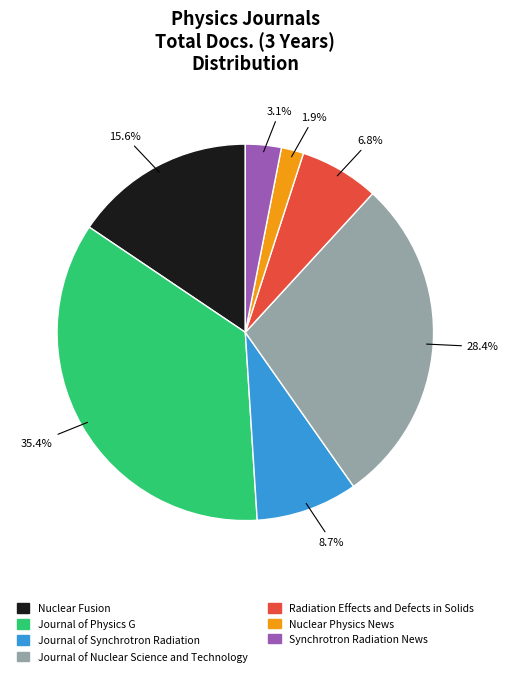

What is the largest slice in the pie chart?

Journal of Physics G